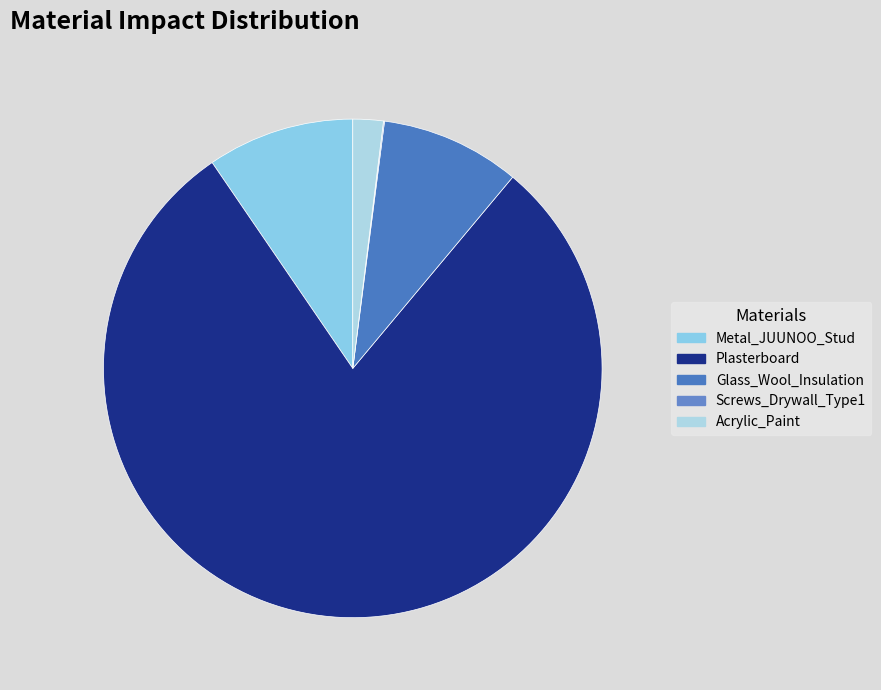

To the nearest percent, what portion does Plasterboard represent?

79%